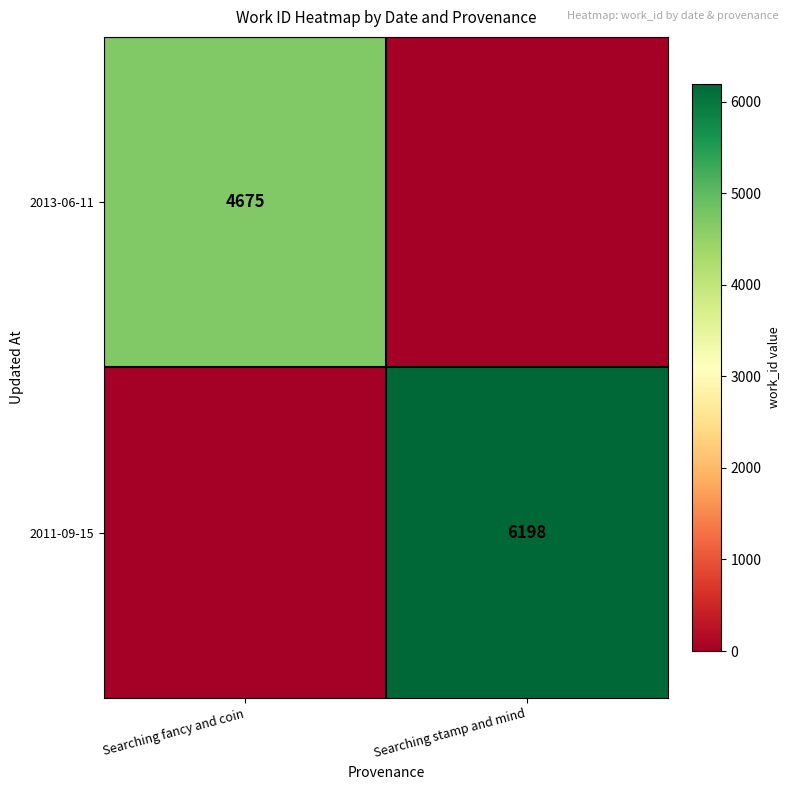

Is the value of 2013-06-11 at Searching fancy and coin greater than the value of 2011-09-15 at Searching stamp and mind?

No